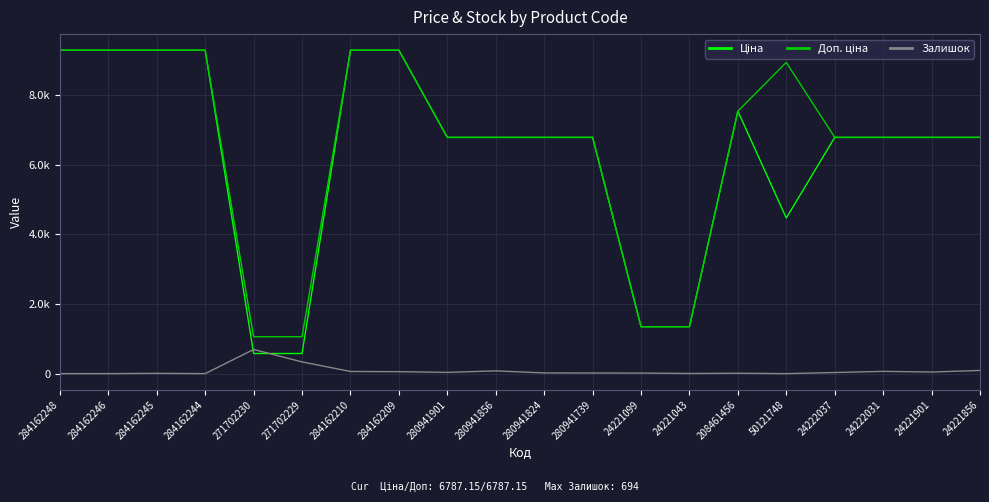

Which series has the largest range (max minus min)?

Ціна